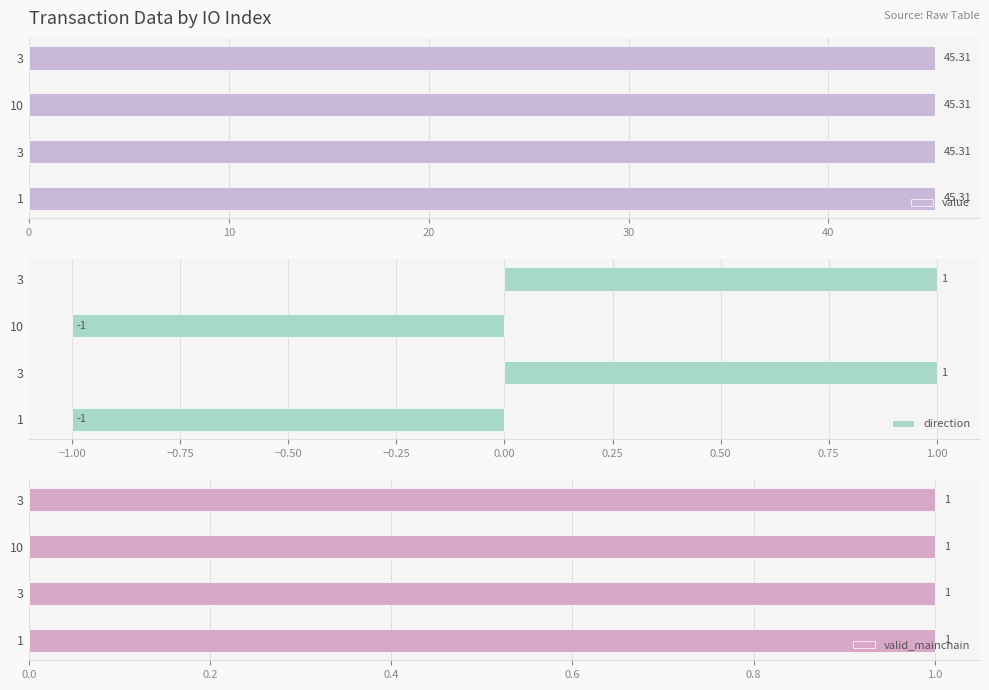

Which series has the largest range (max minus min)?

direction